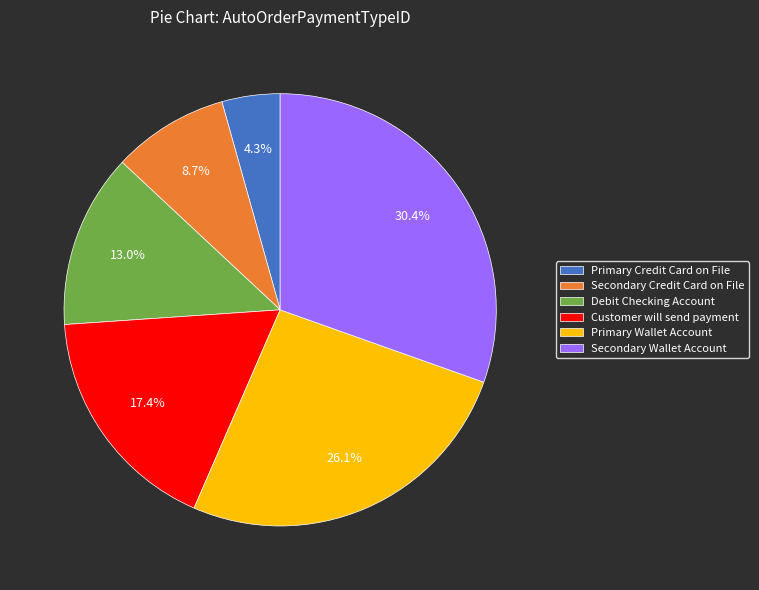

Rank the categories by value from highest to lowest.

Secondary Wallet Account, Primary Wallet Account, Customer will send payment, Debit Checking Account, Secondary Credit Card on File, Primary Credit Card on File